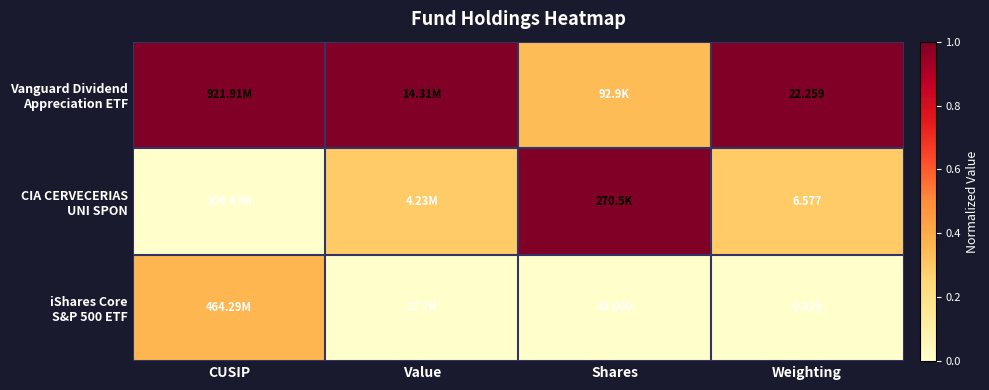

Which category has the highest value in the CIA CERVECERIAS UNI SPON series?

Shares